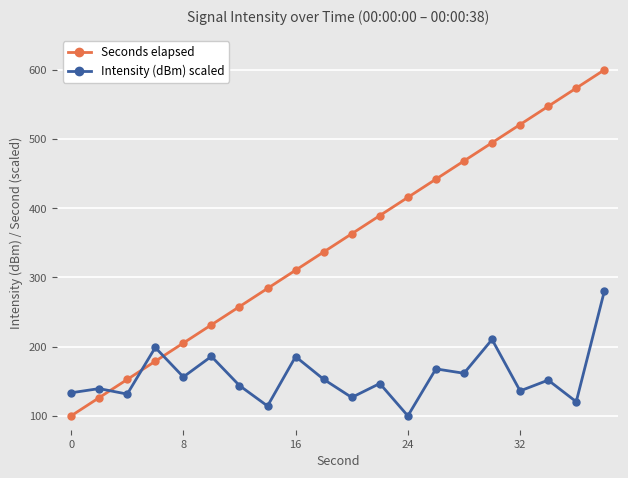

List the series in order of their peak value, lowest first.

Intensity (dBm) scaled, Seconds elapsed